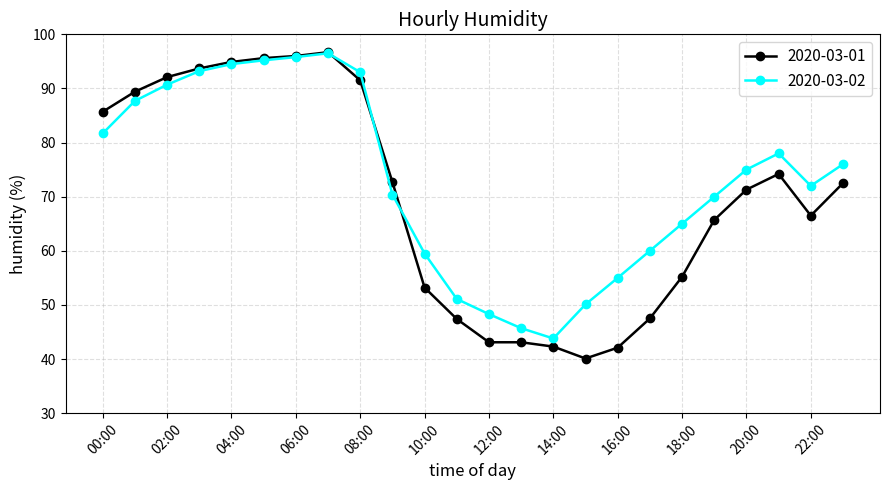

What are all the series names shown in the legend?

2020-03-01, 2020-03-02